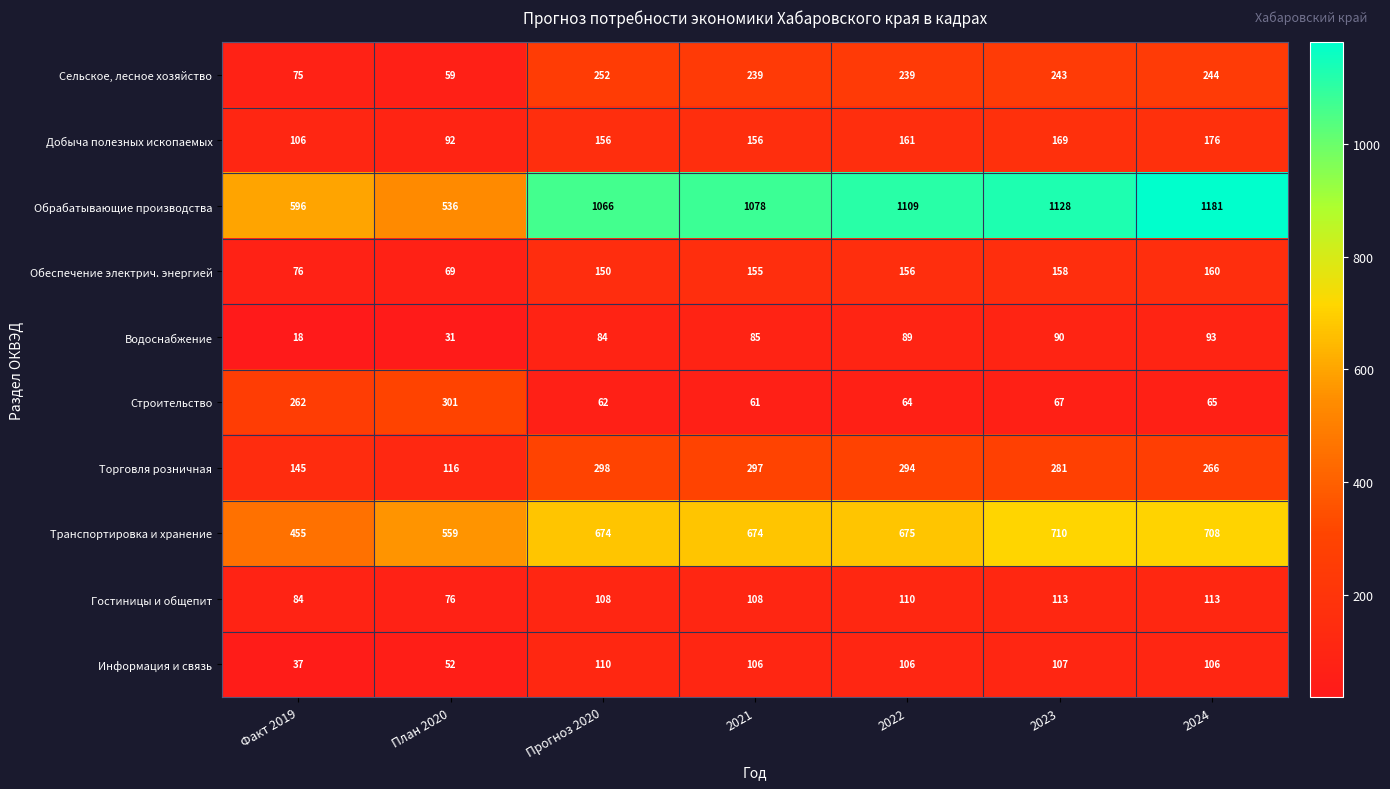

What is the sum of the Транспортировка и хранение values at 2021 and 2022?

1349